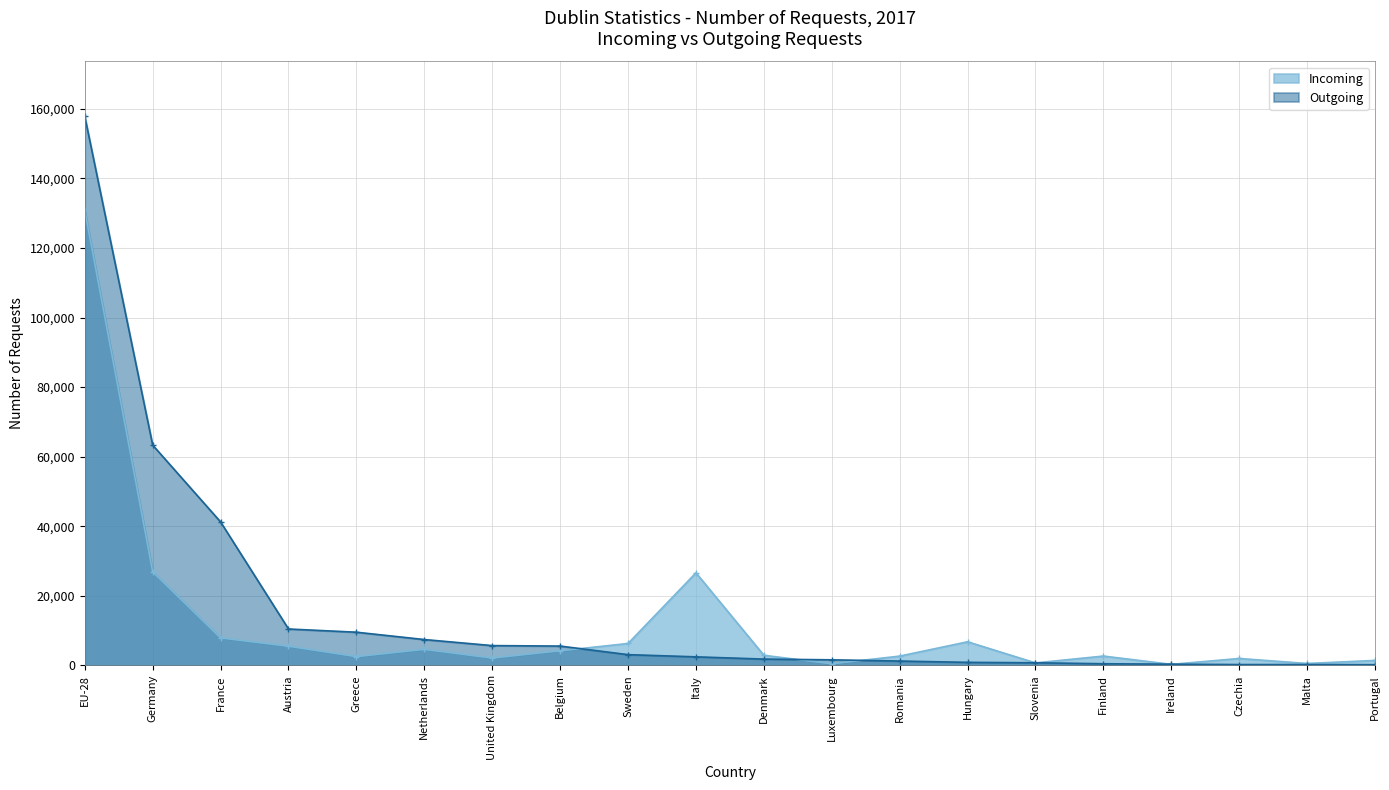

What value does the Incoming series have at Finland?

2701